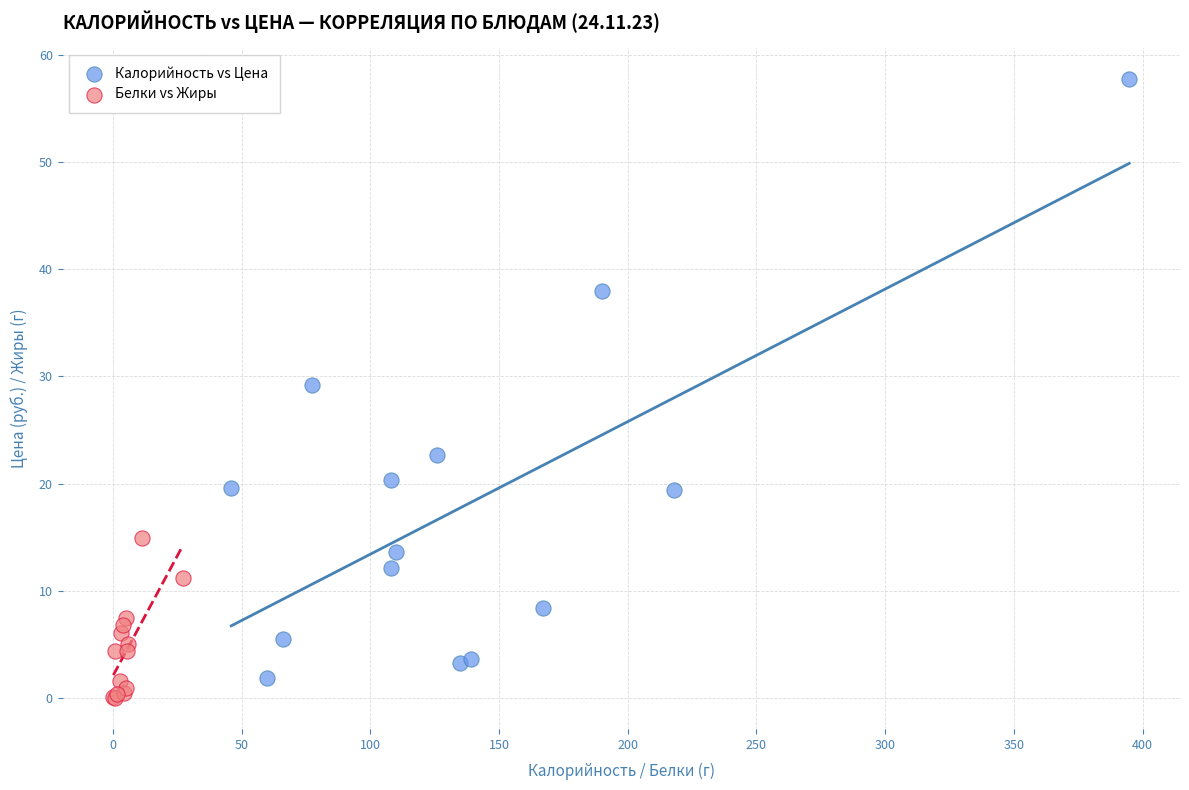

Which series has the widest spread of Y values?

Калорийность vs Цена